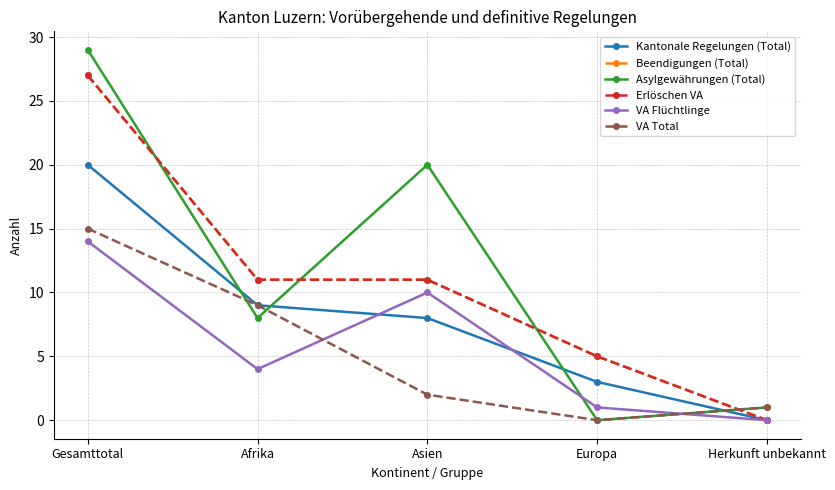

Reading left to right, list all the values displayed in this chart.

Kantonale Regelungen (Total): Gesamttotal=20	Afrika=9	Asien=8	Europa=3	Herkunft unbekannt=0
Beendigungen (Total): Gesamttotal=27	Afrika=11	Asien=11	Europa=5	Herkunft unbekannt=0
Asylgewährungen (Total): Gesamttotal=29	Afrika=8	Asien=20	Europa=0	Herkunft unbekannt=1
Erlöschen VA: Gesamttotal=27	Afrika=11	Asien=11	Europa=5	Herkunft unbekannt=0
VA Flüchtlinge: Gesamttotal=14	Afrika=4	Asien=10	Europa=1	Herkunft unbekannt=0
VA Total: Gesamttotal=15	Afrika=9	Asien=2	Europa=0	Herkunft unbekannt=1